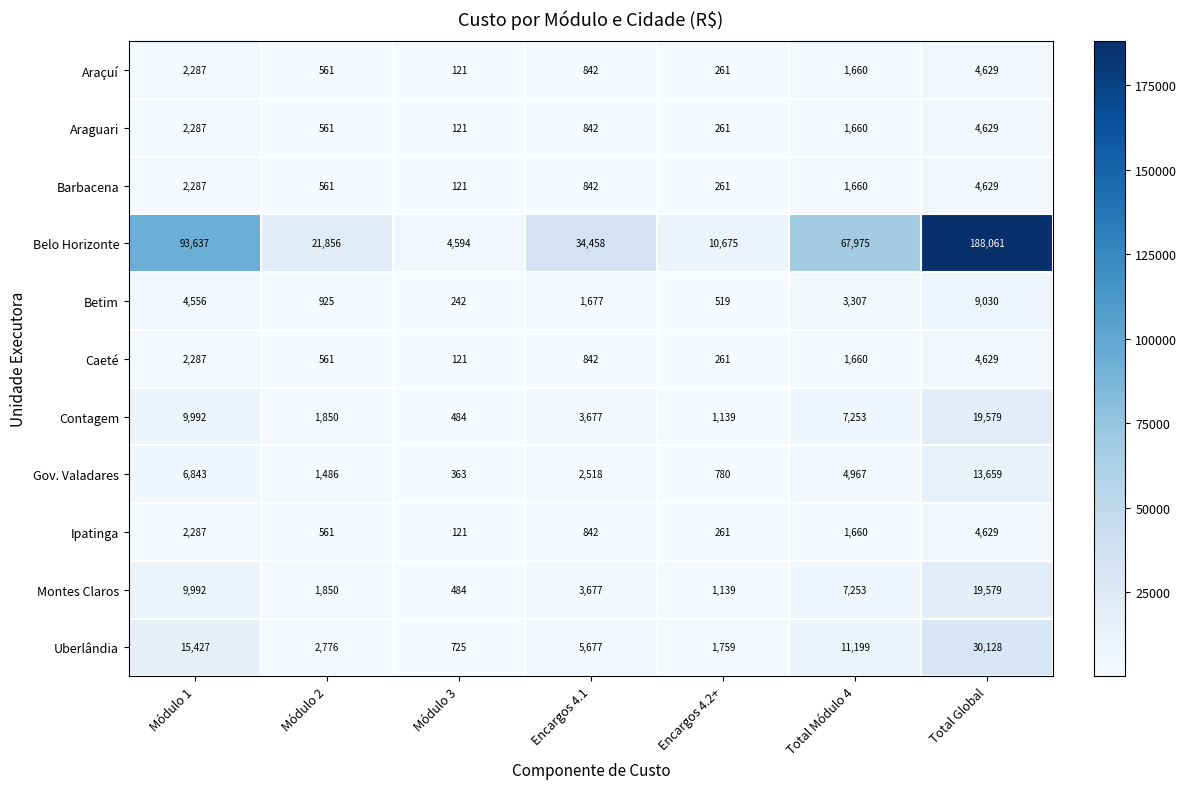

What is the difference between the Betim values at Módulo 2 and Encargos 4.2+?

406